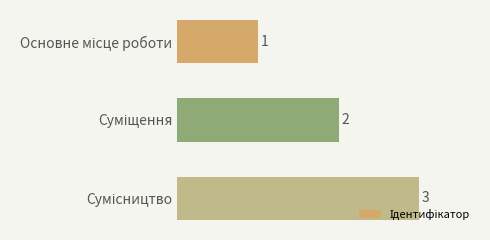

What is the difference between the maximum and second lowest values?

1